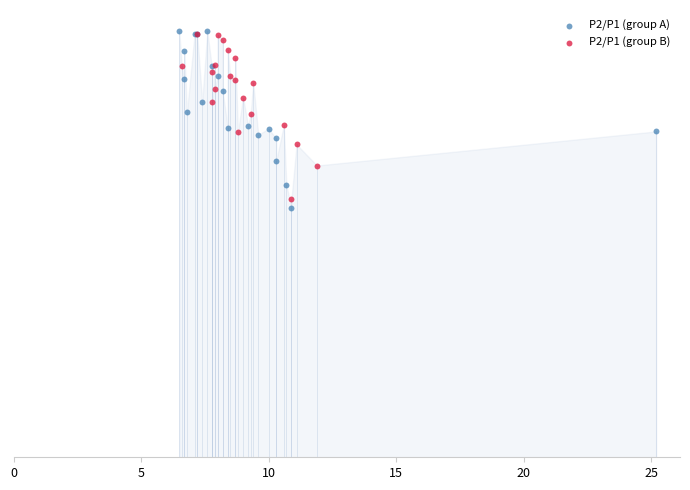

What are all the series names shown in the legend?

P2/P1 (group A), P2/P1 (group B)